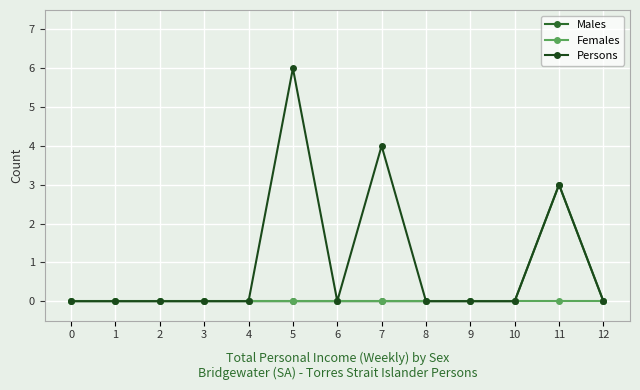

Which series has the largest total across all categories?

Persons